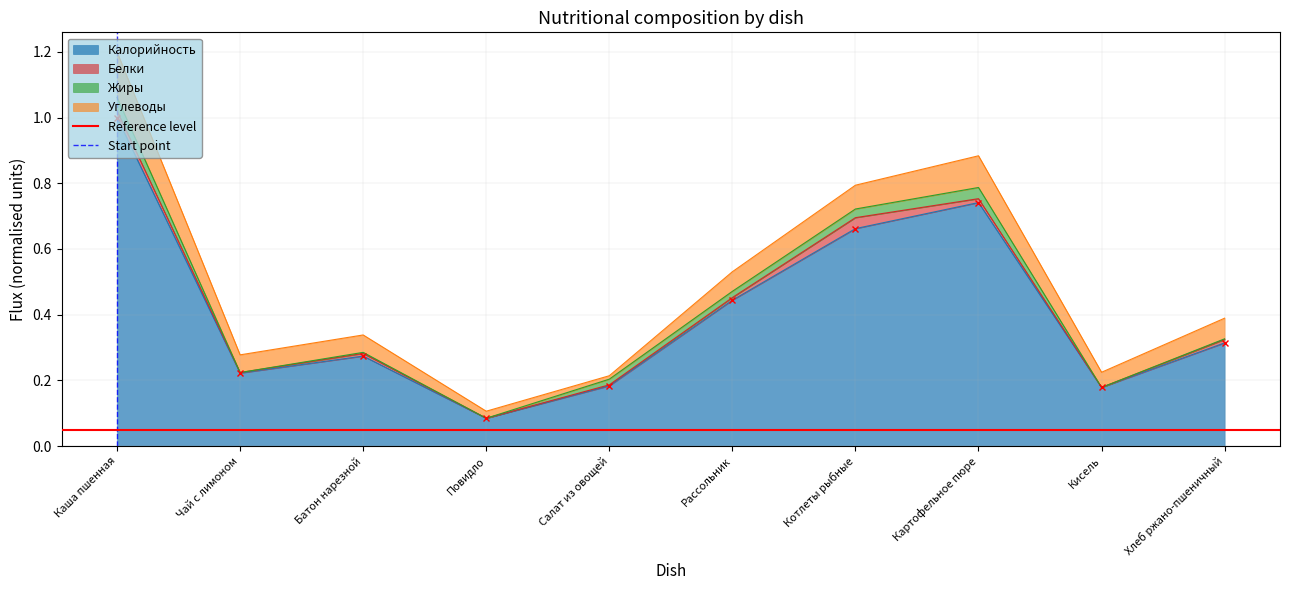

True or false: Калорийность has a value of 1.0 at Каша пшенная.

True